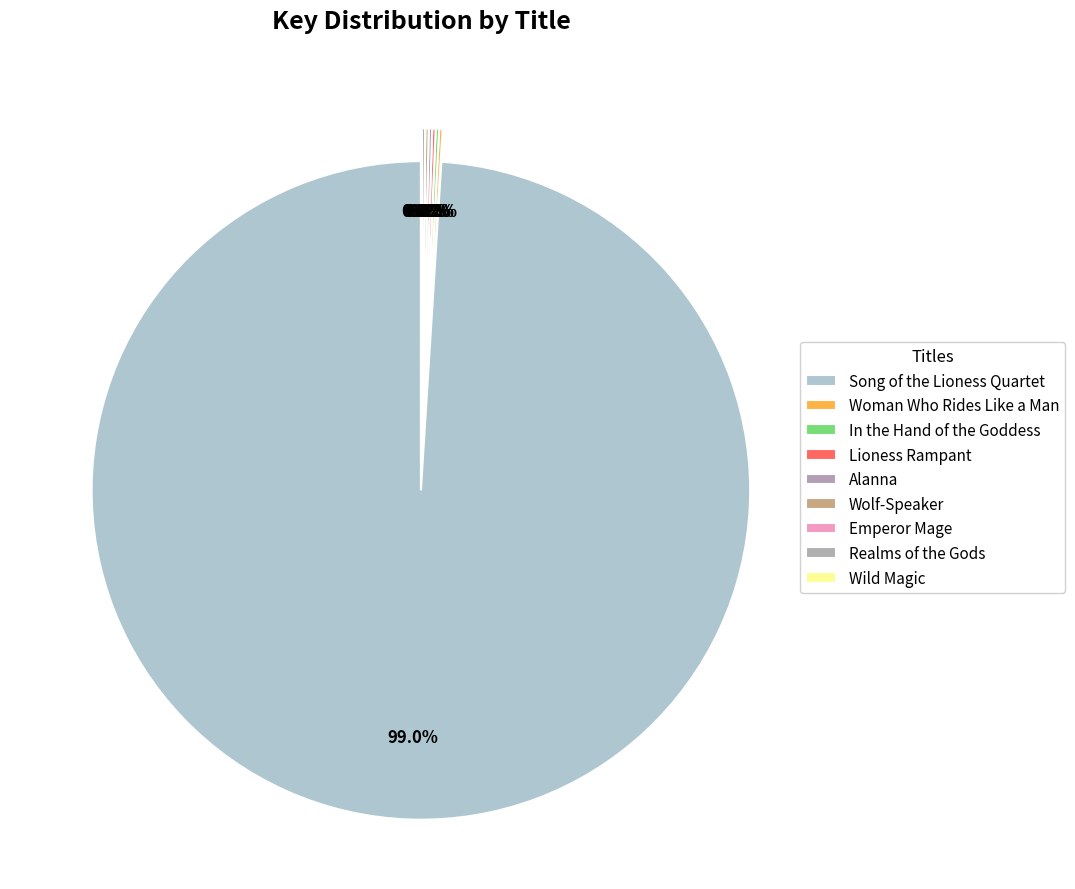

Is it true that Emperor Mage is 1% of the pie?

False